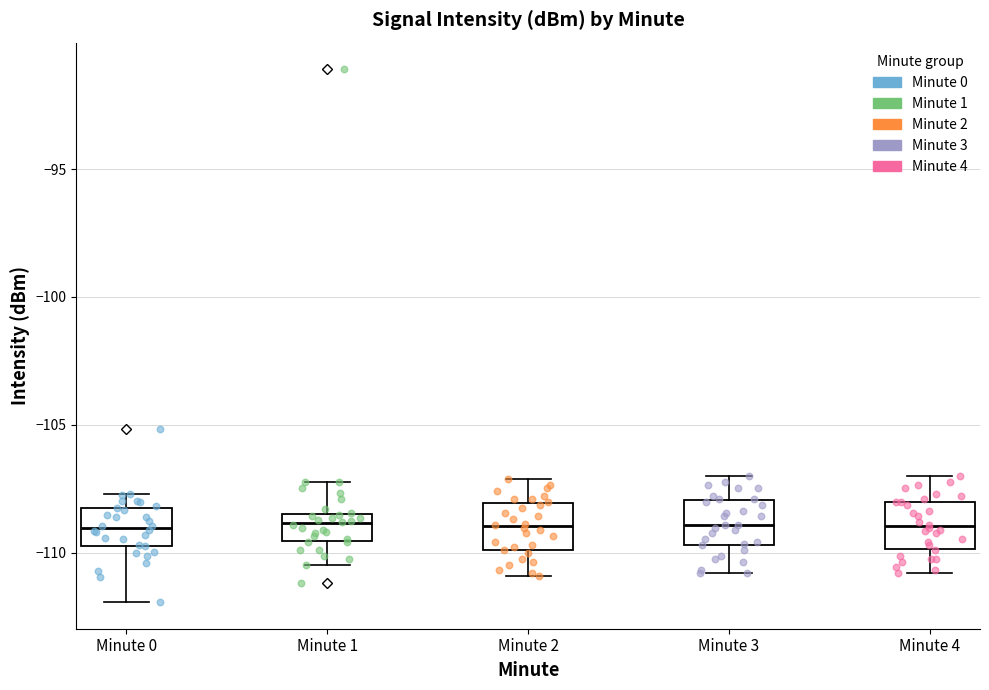

Where is the lower edge of the box for Minute 4 on the y-axis? The values are not printed on the chart, so give them approximately, as read against the axis.

-110.0